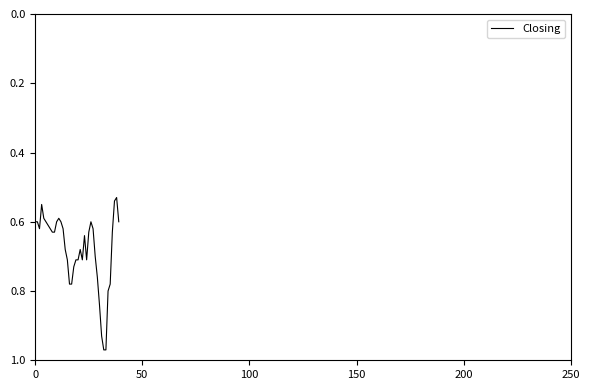

What is the difference between the maximum and minimum values?

0.4